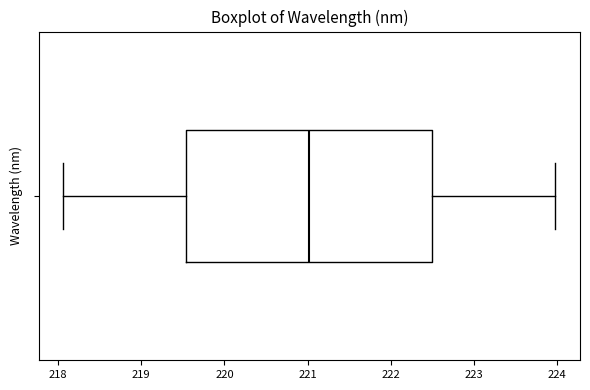

Read this box plot against the x-axis: the position of the median line, the range covered by the box, and the ends of both whiskers. The values are not printed on the chart, so give them approximately, as read against the axis.

median 221.0, box 219.5 to 222.5, whiskers 218.1 to 224.0